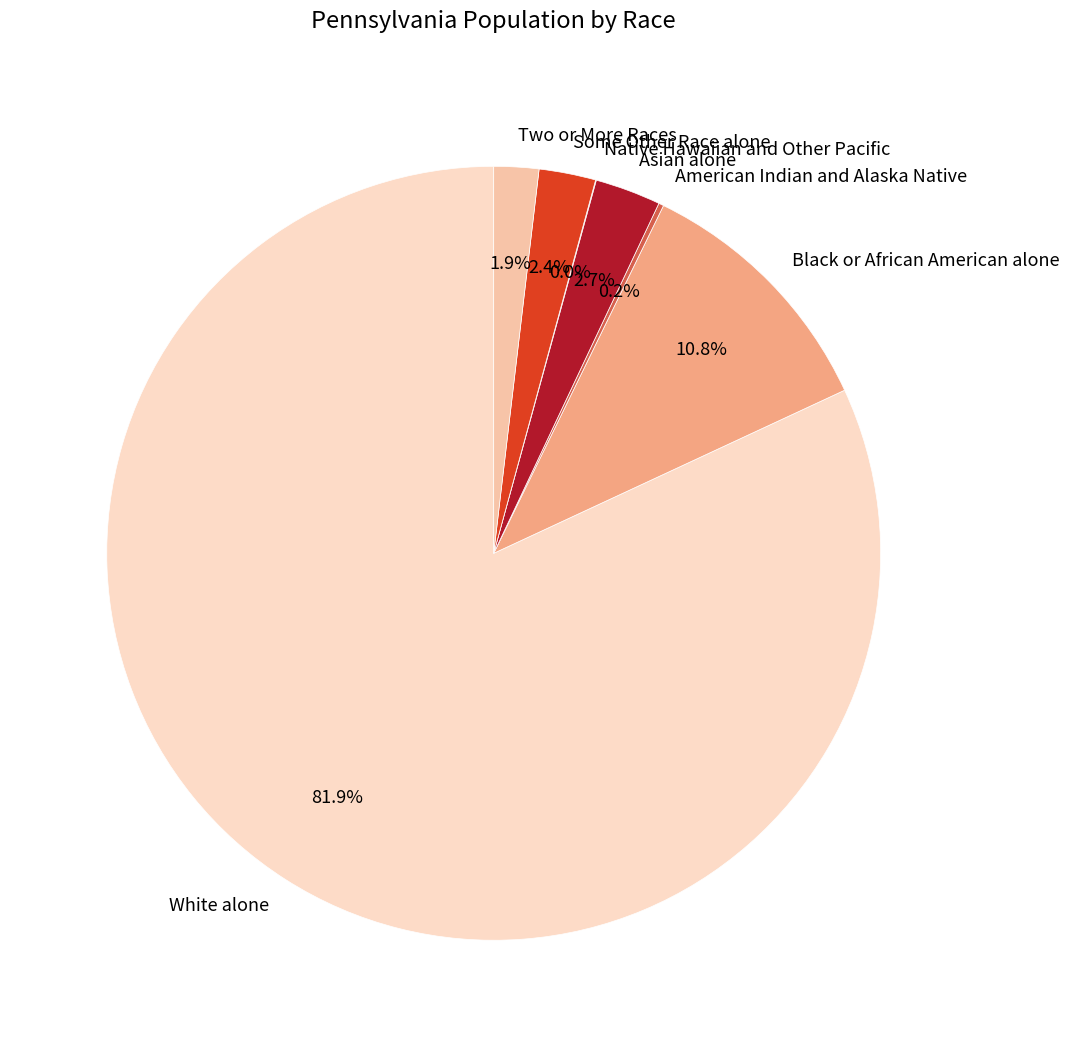

Which category has the biggest portion of the pie?

White alone